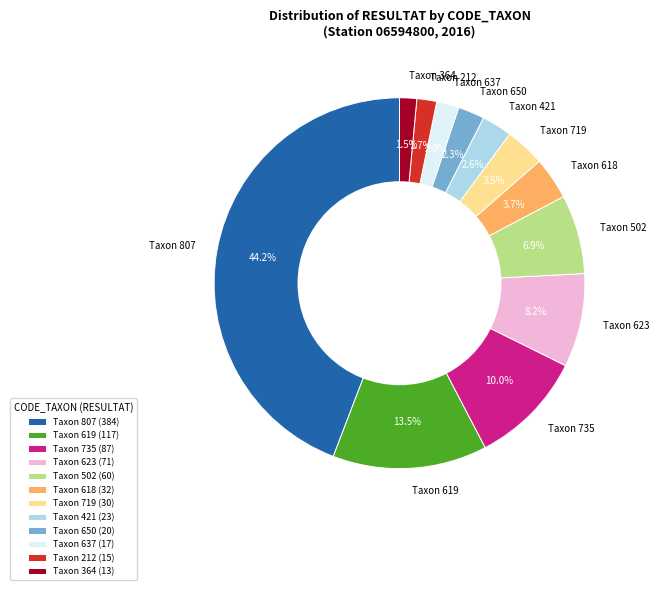

Which has a higher value, Taxon 807 or Taxon 619?

Taxon 807